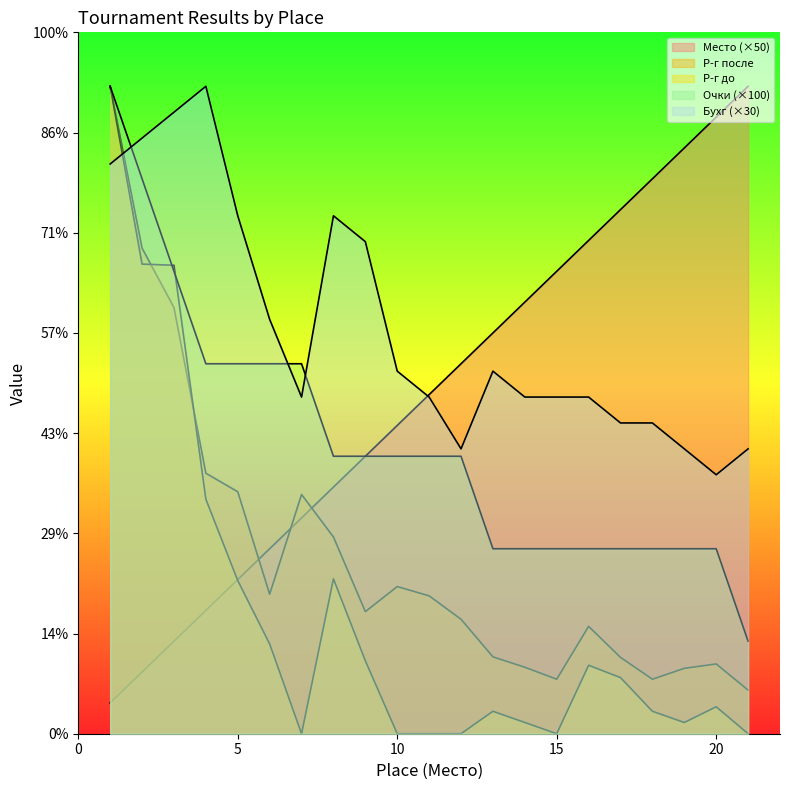

True or false: Бухг has more than 2 interior local peaks.

True